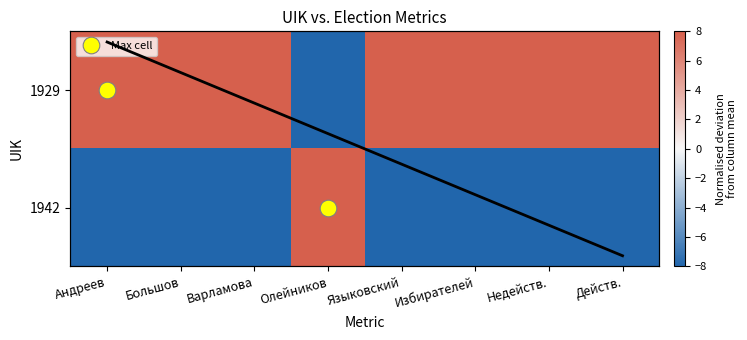

Is the value of 1929 at Языковский greater than the value of Row trend at Действ.?

Yes